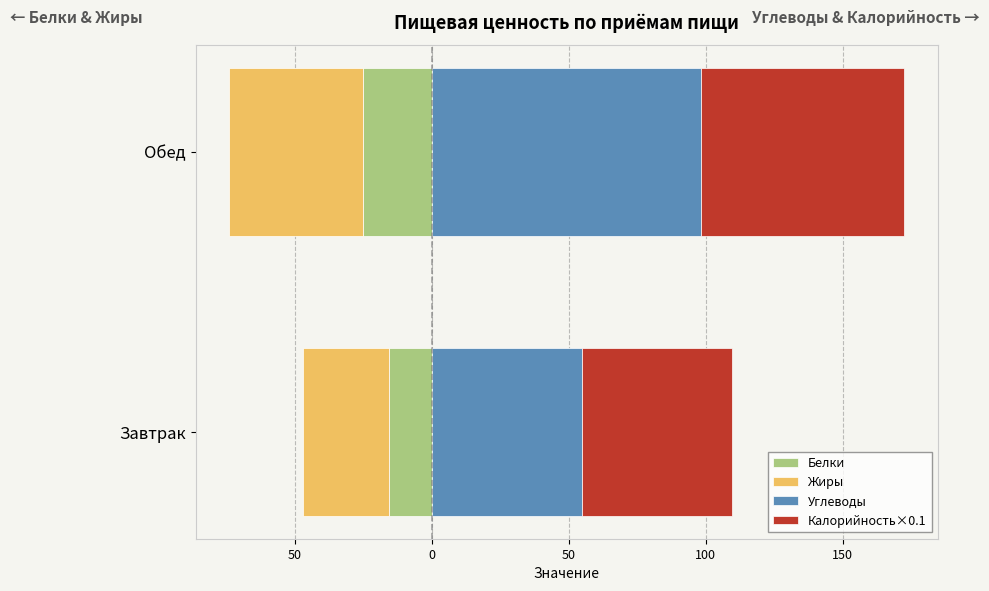

What are all the series names shown in the legend?

Белки, Жиры, Углеводы, Калорийность×0.1